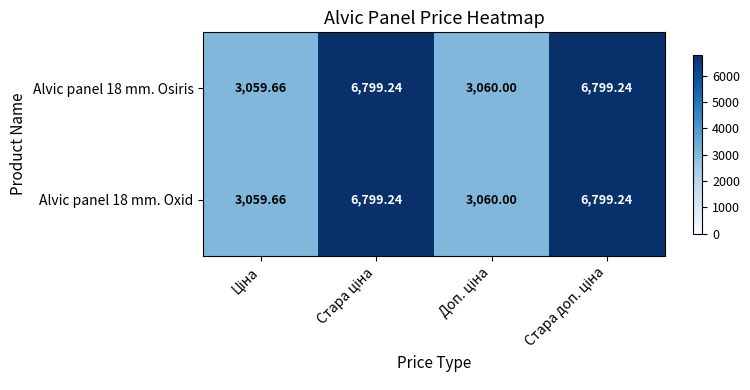

Rank the series at Доп. ціна from lowest to highest value.

Alvic panel 18 mm. Osiris, Alvic panel 18 mm. Oxid